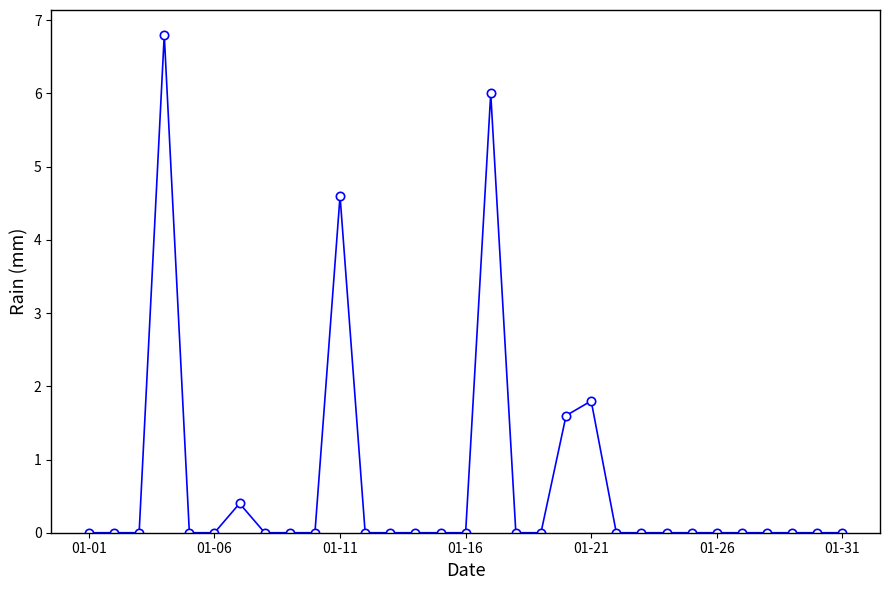

What is the maximum value shown in the chart?

6.8